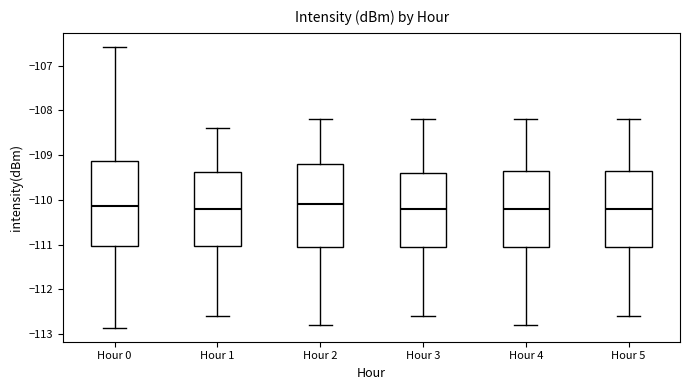

Reading left to right, transcribe this box plot: for each box, give where its median line is, the range the box spans, and where its two whiskers end, as read against the y-axis. The values are not printed on the chart, so give them approximately, as read against the axis.

Hour 0: median -110.1, box -111.0 to -109.1, whiskers -112.9 to -106.6
Hour 1: median -110.2, box -111.0 to -109.4, whiskers -112.6 to -108.4
Hour 2: median -110.1, box -111.0 to -109.2, whiskers -112.8 to -108.2
Hour 3: median -110.2, box -111.0 to -109.4, whiskers -112.6 to -108.2
Hour 4: median -110.2, box -111.0 to -109.3, whiskers -112.8 to -108.2
Hour 5: median -110.2, box -111.0 to -109.3, whiskers -112.6 to -108.2